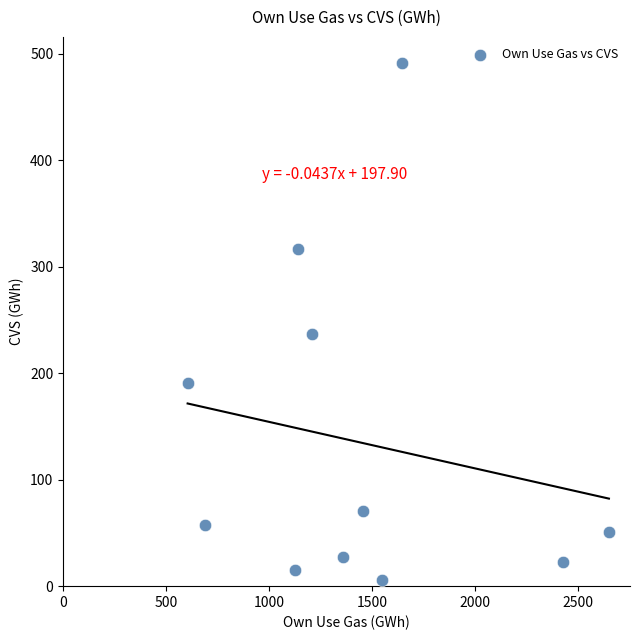

What is the average Y value?

135.0